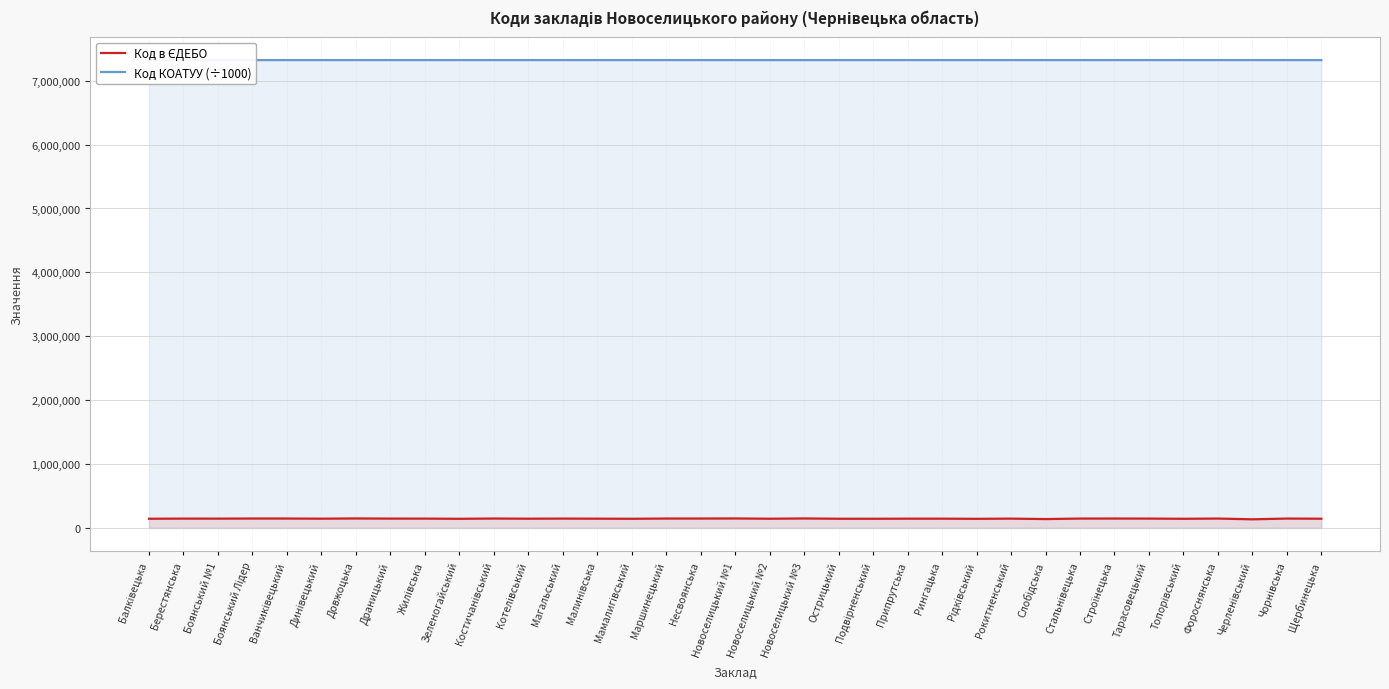

What is the sum of all Код КОАТУУ (÷1000) values?

256307742.8